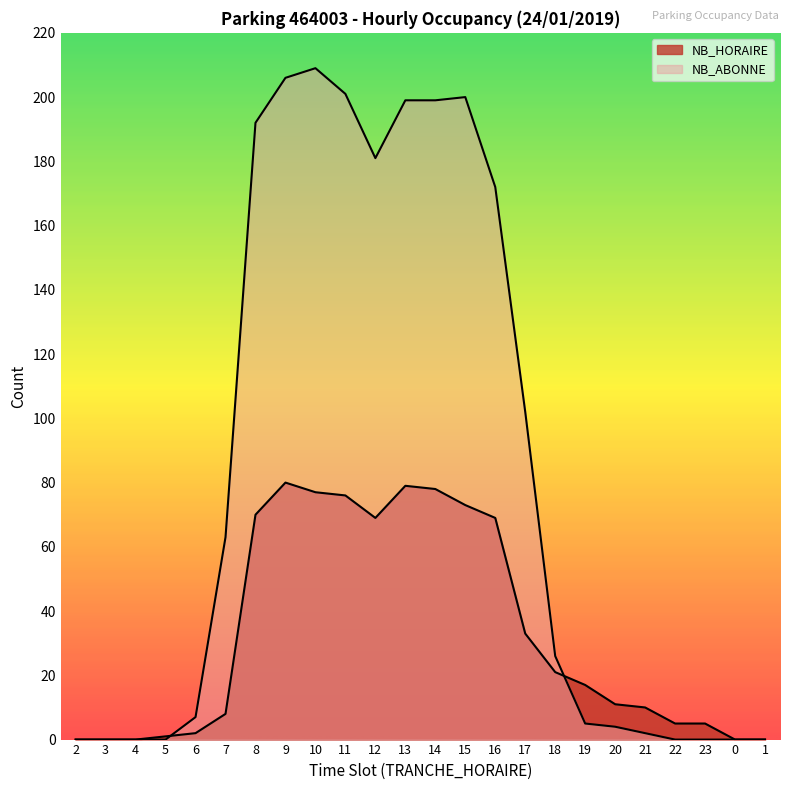

How many data points in NB_ABONNE are above 26?

11